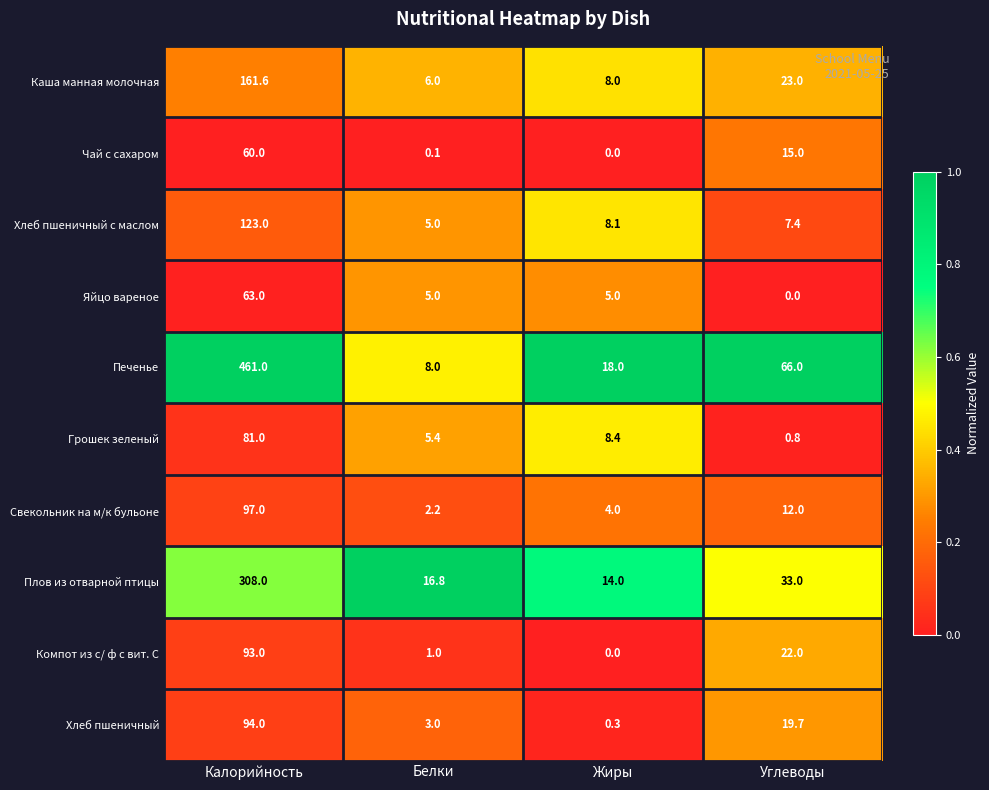

Which series has the largest range (max minus min)?

Печенье